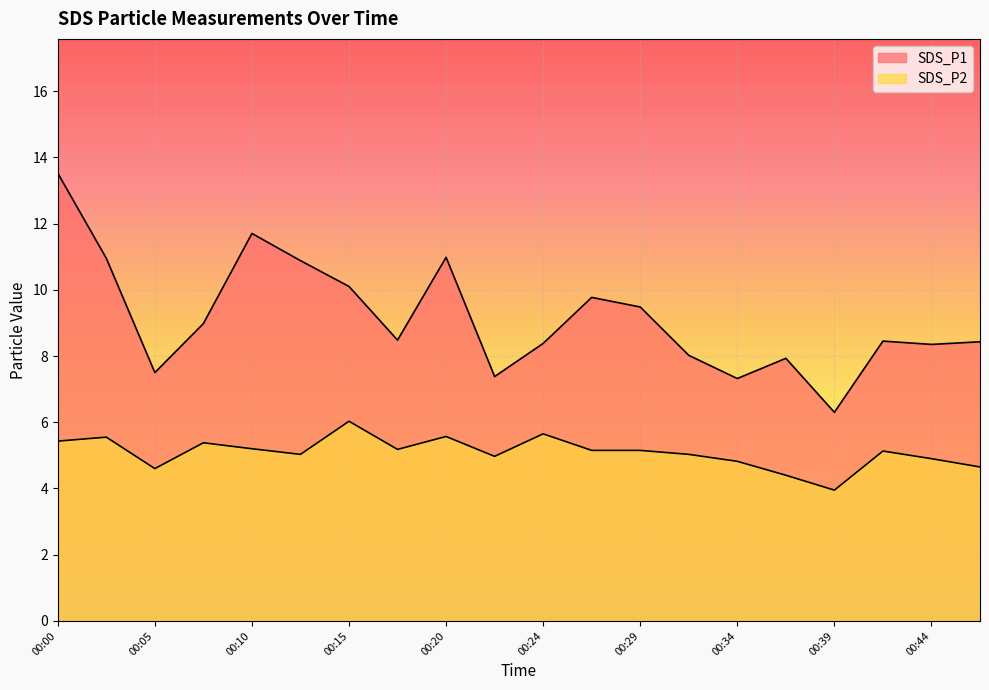

Which series has the largest range (max minus min)?

SDS_P1